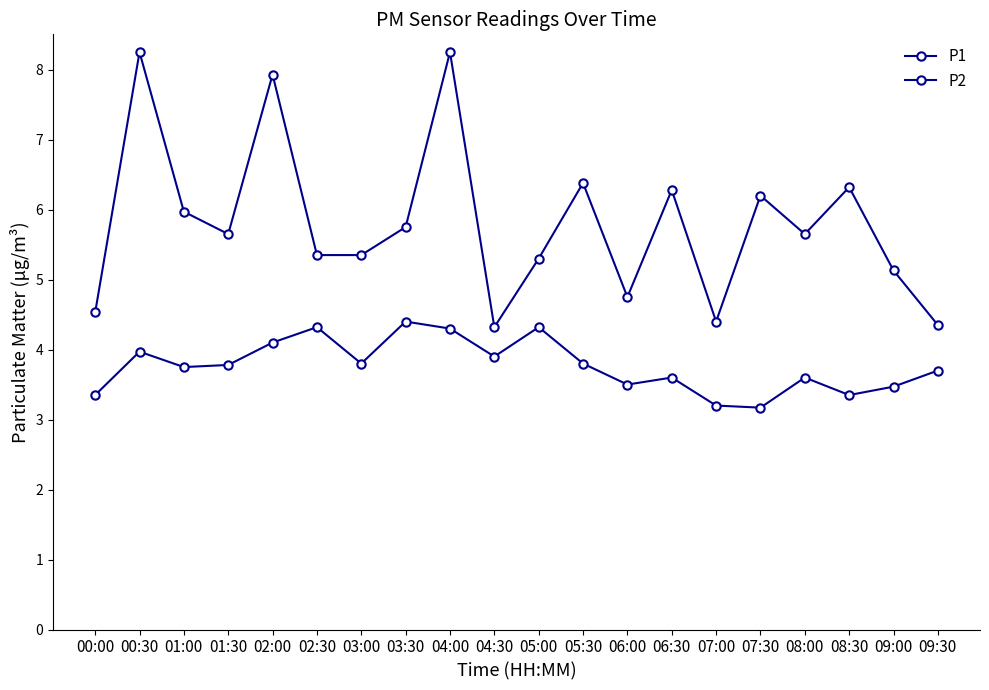

The value of P1 at 02:30 is 5.3. True or false?

True